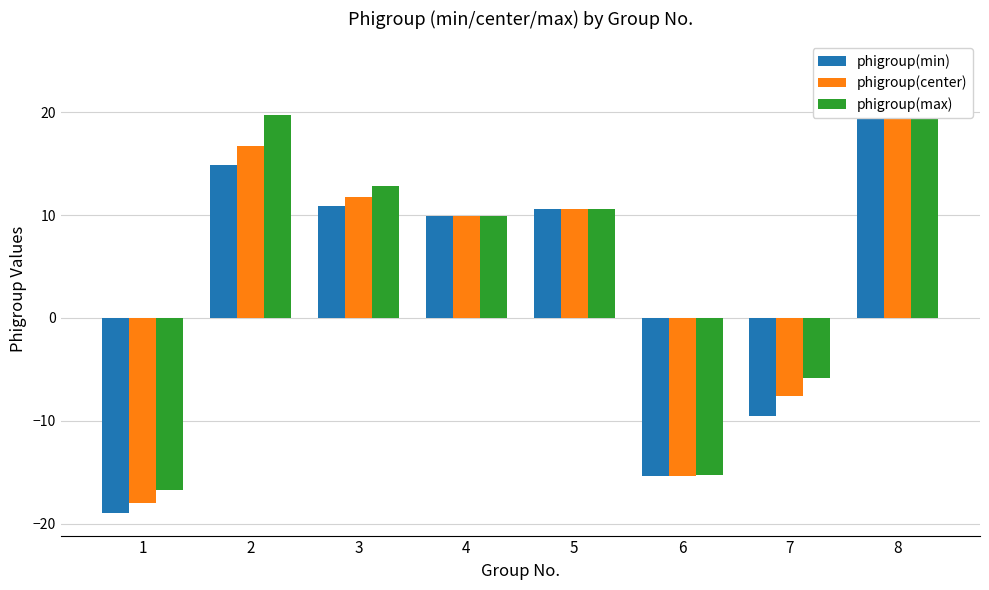

The value of phigroup(max) at 6 is -15.3. True or false?

True